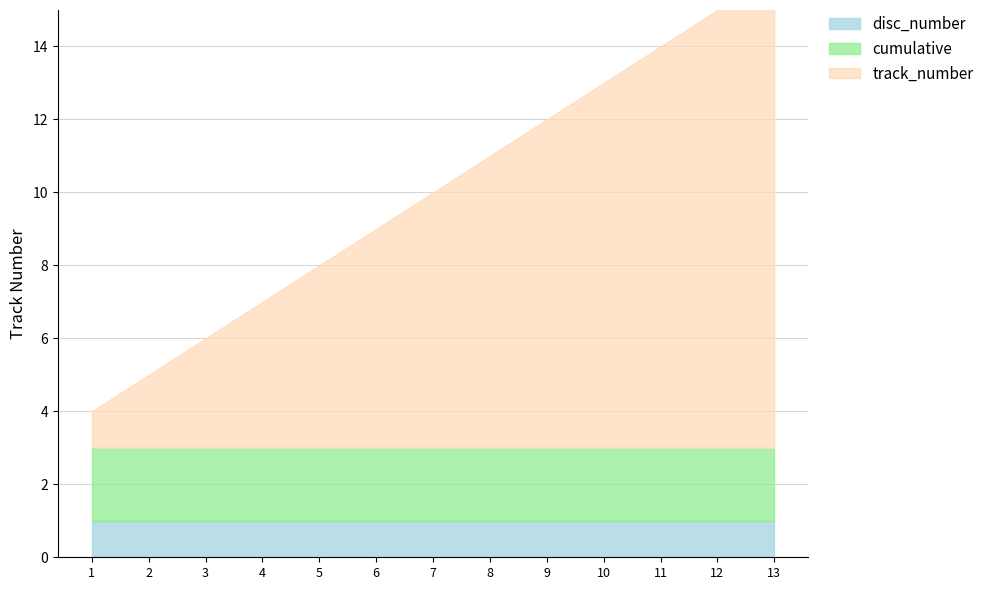

At how many categories does at least one series exceed 6?

7